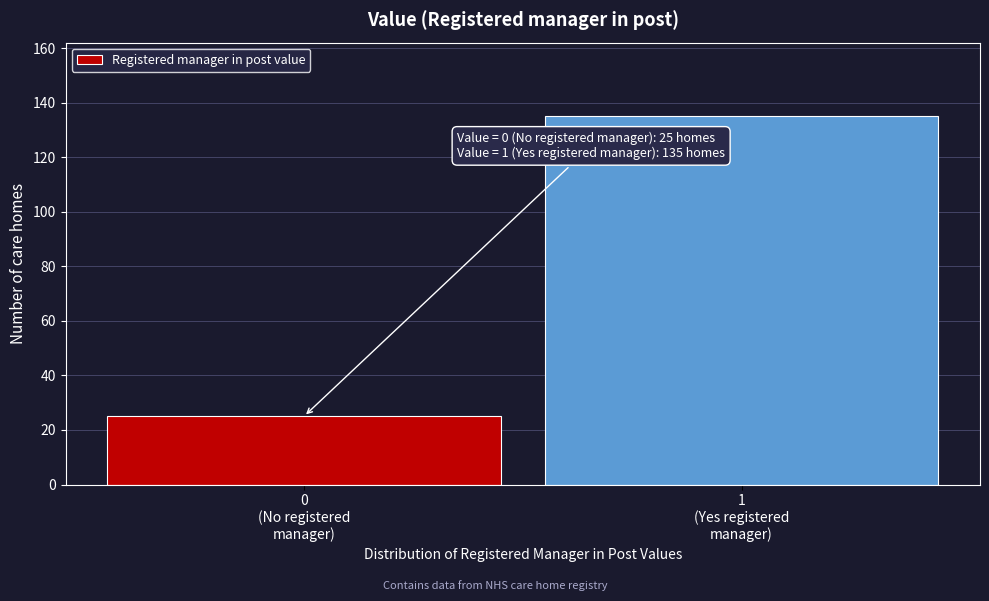

Reading left to right, transcribe all the data shown in this chart.

25	135